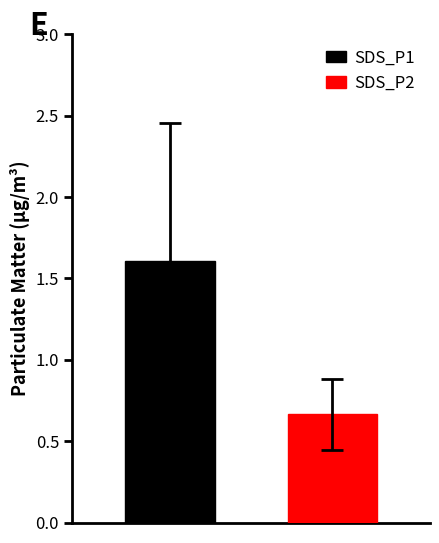

Which series has the widest spread of values?

SDS_P1